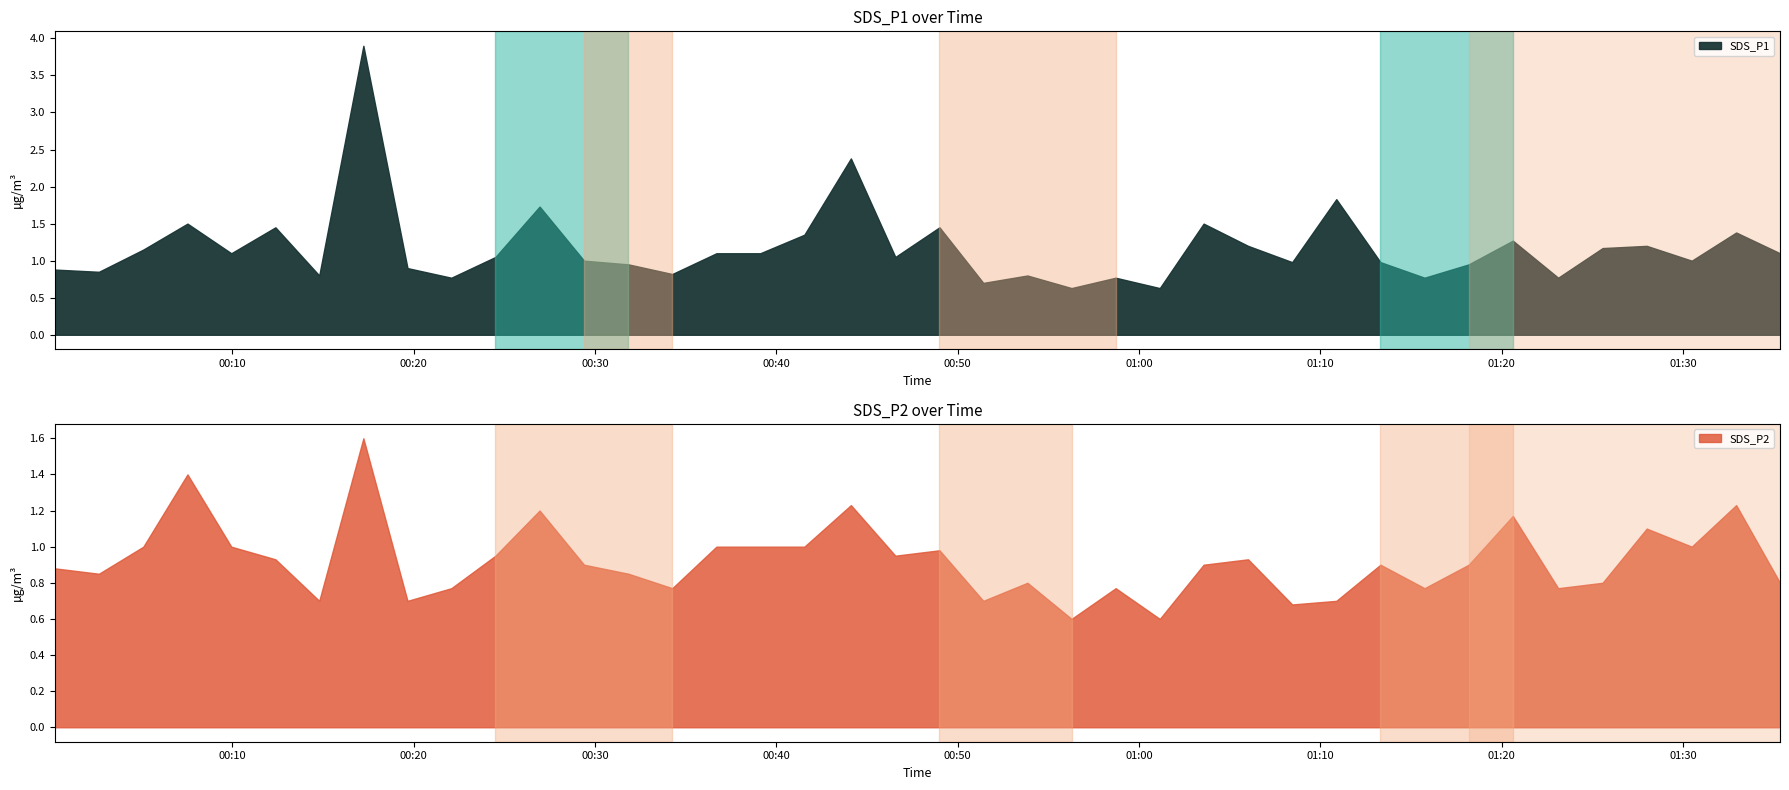

Which has a higher value, 2021/06/22 00:09:57 or 2021/06/22 01:13:19?

2021/06/22 00:09:57